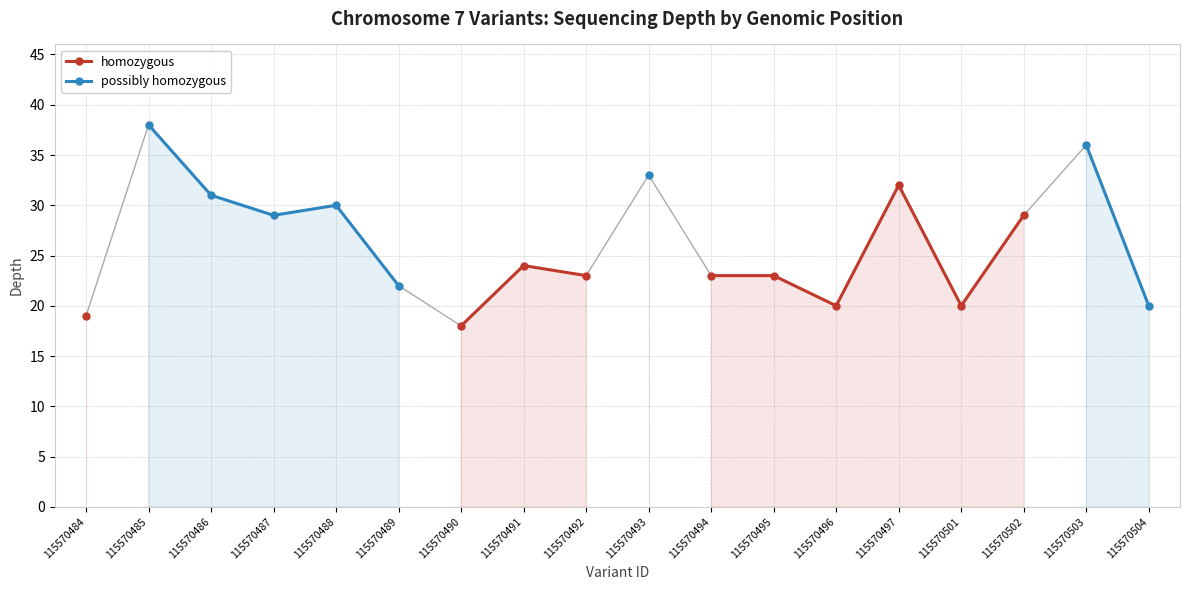

At how many categories does at least one series exceed 29?

6